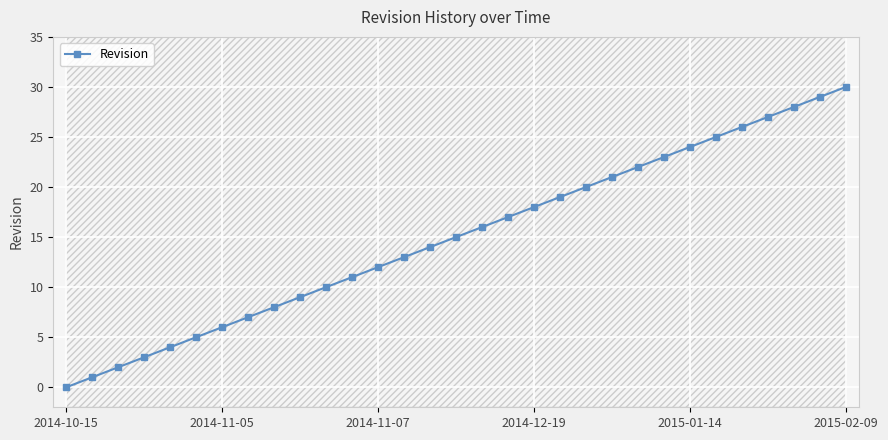

What is the label of the 23rd point from the left?

22